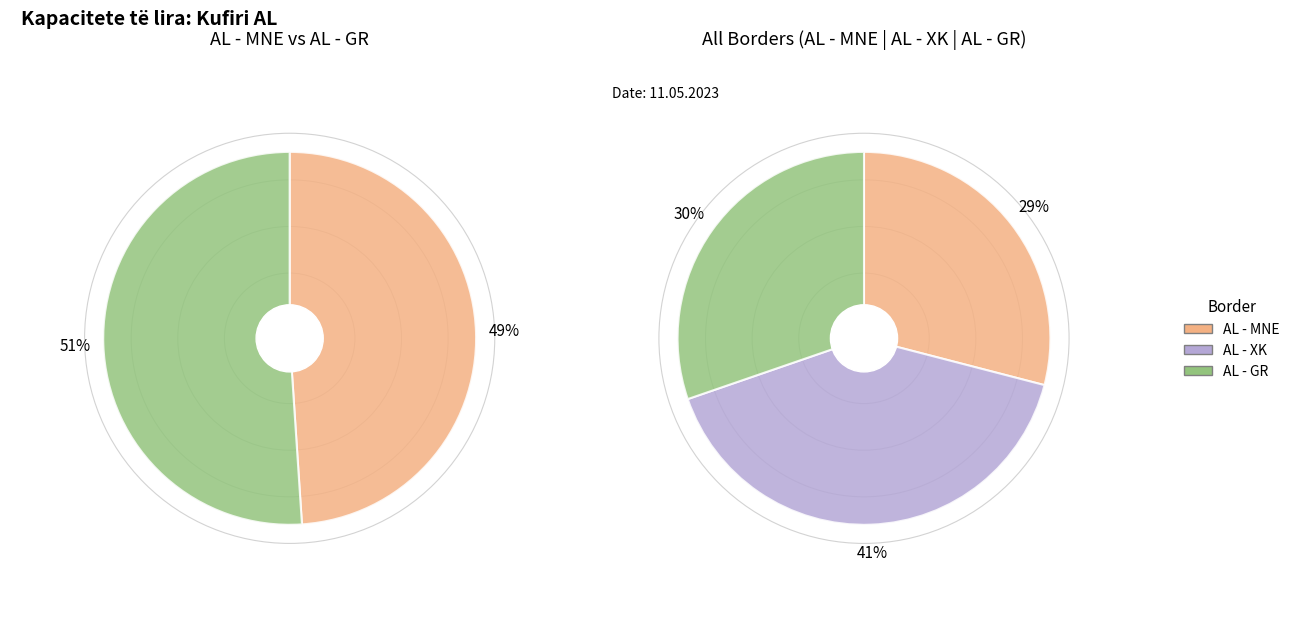

Is the sum of 23 and 16 greater than half?

No